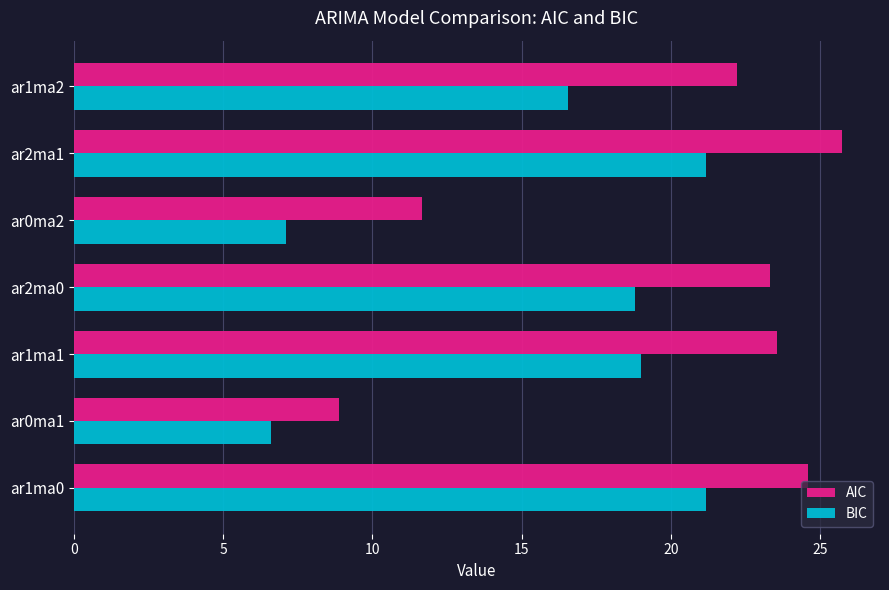

True or false: AIC has a value of 24.6 at ar1ma0.

True